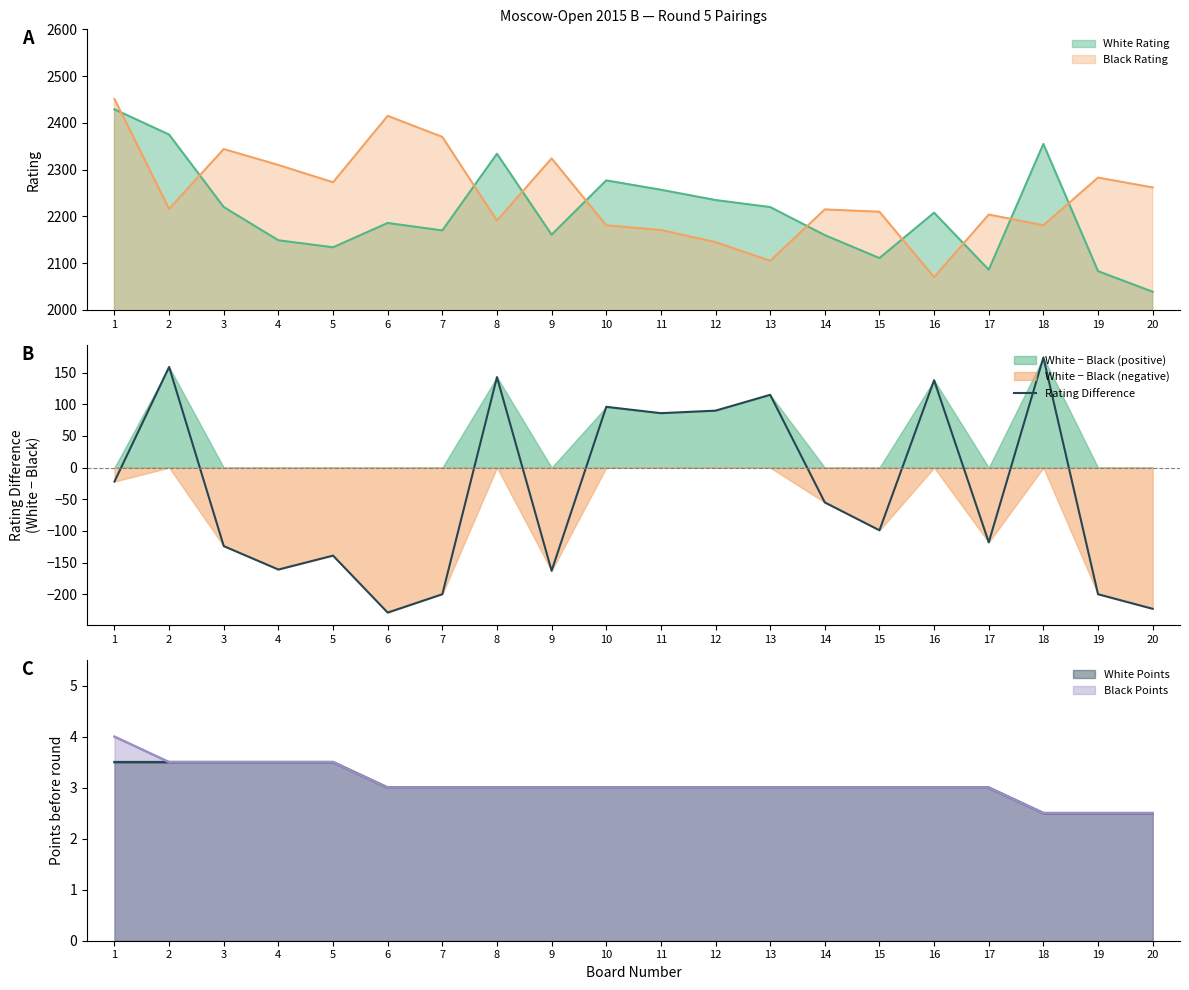

What is the sum of all values?

-732